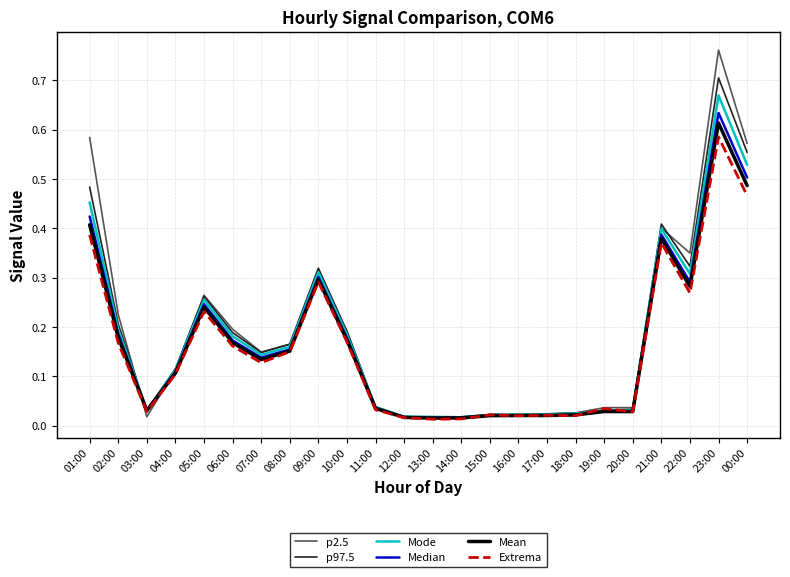

What position from the right is 19:00?

6